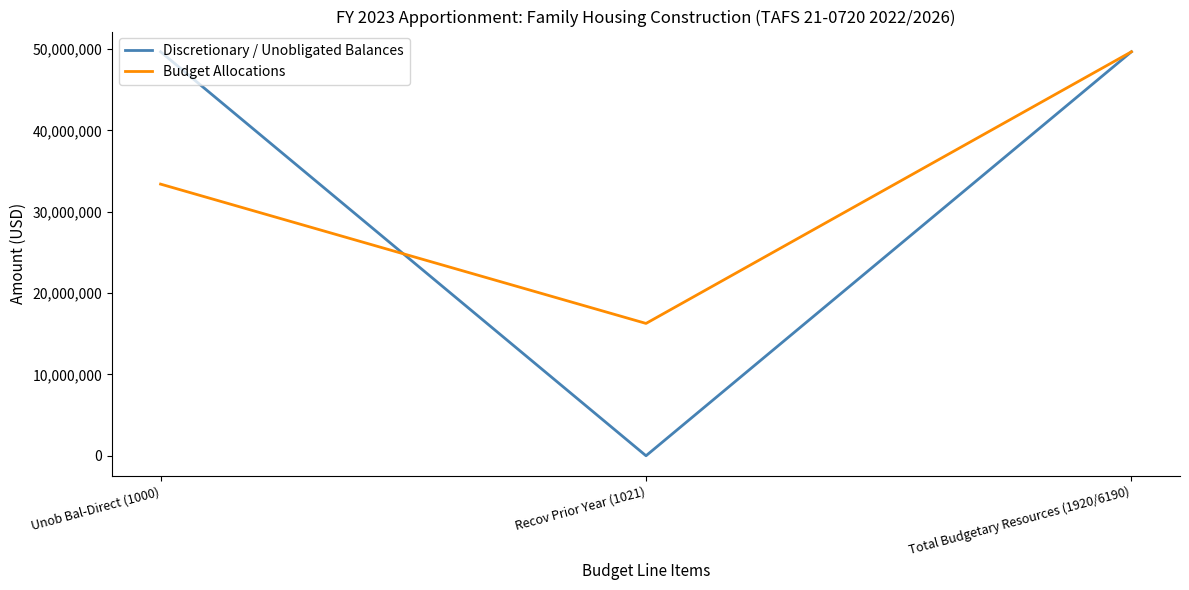

Between Unob Bal-Direct (1000) and Recov Prior Year (1021), which series saw the biggest shift?

Discretionary / Unobligated Balances